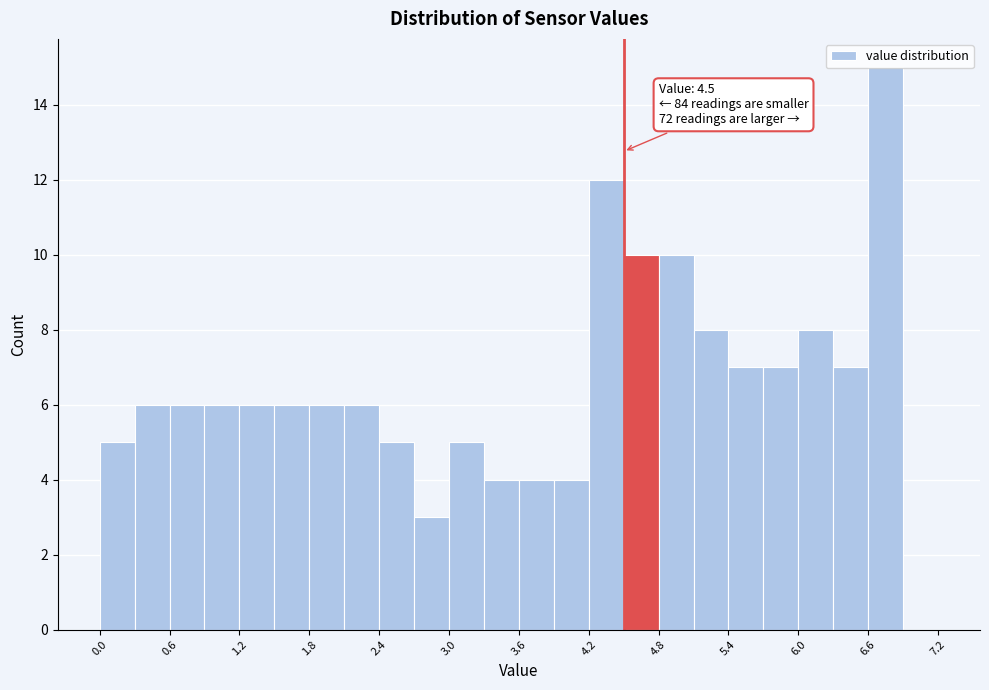

Around what value on the x-axis is the tallest bar? Give the approximate position of its centre, as read against the axis.

6.8